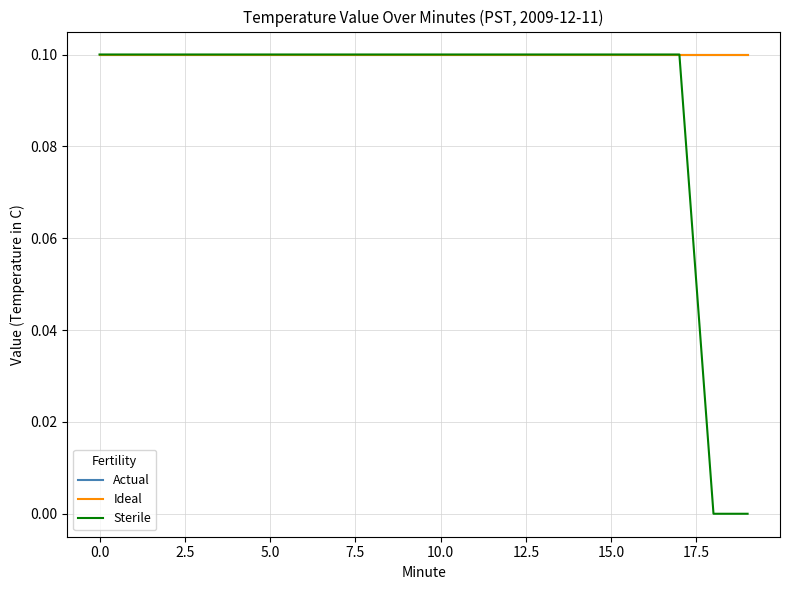

Is this an area chart (filled region under the line)?

No